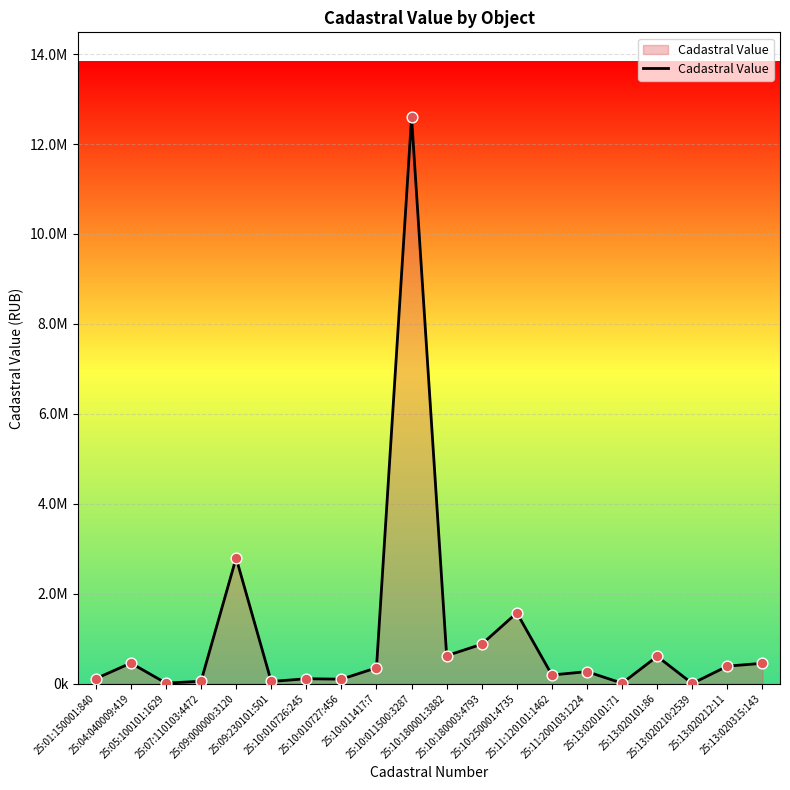

What is the change in value from 25:10:010727:456 to 25:13:020212:11?

+289947.4